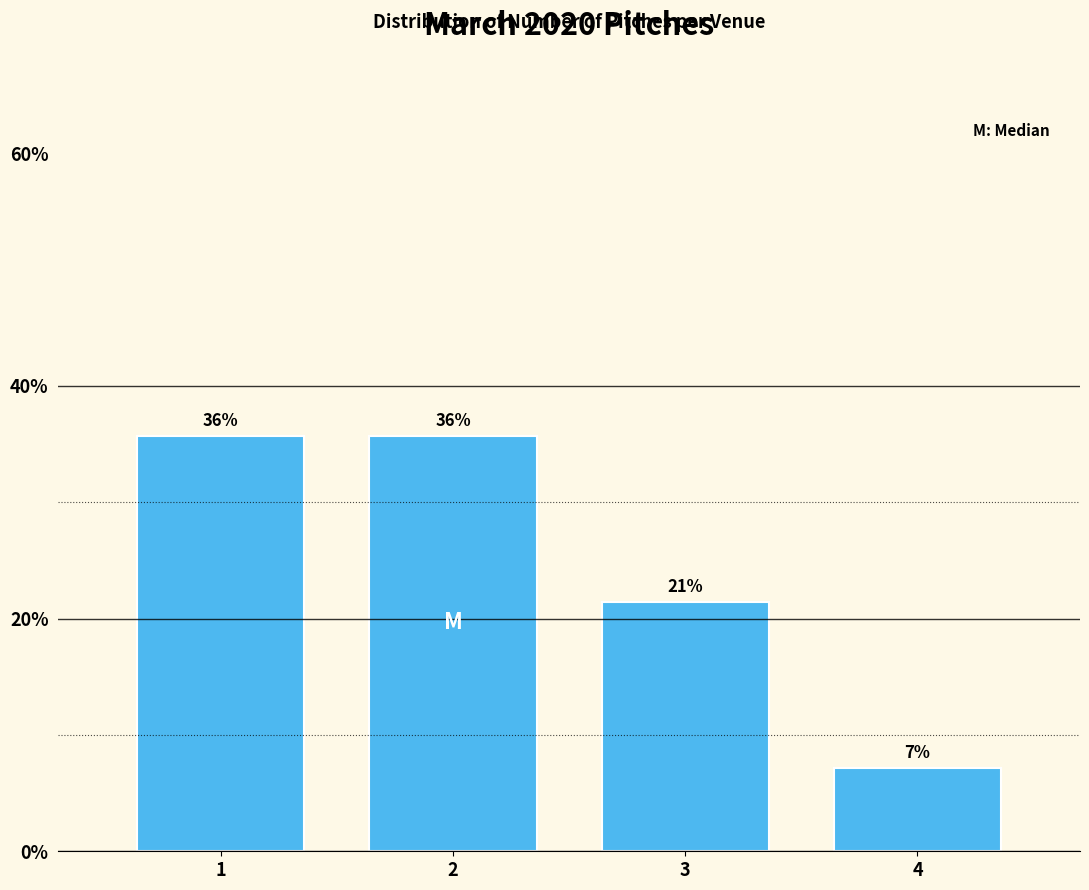

Are the bars horizontal?

No